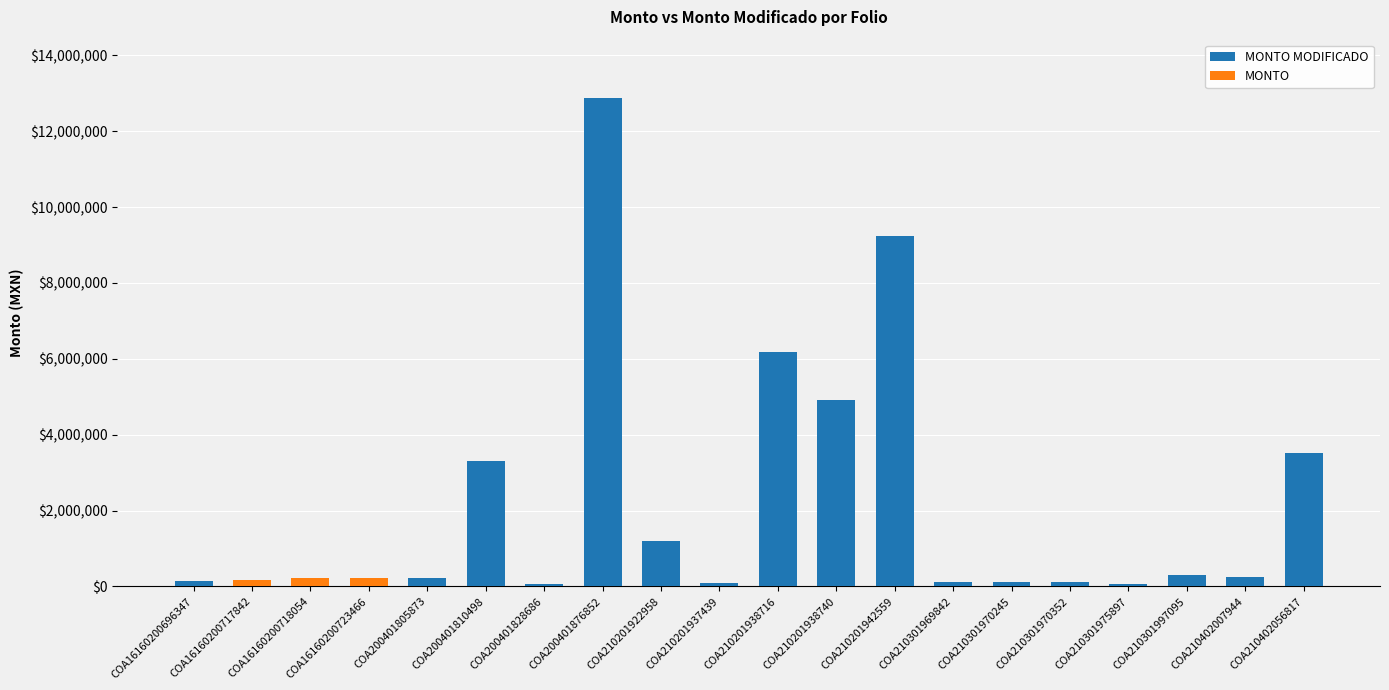

At which category is the sum across all series the highest?

COA200401876852